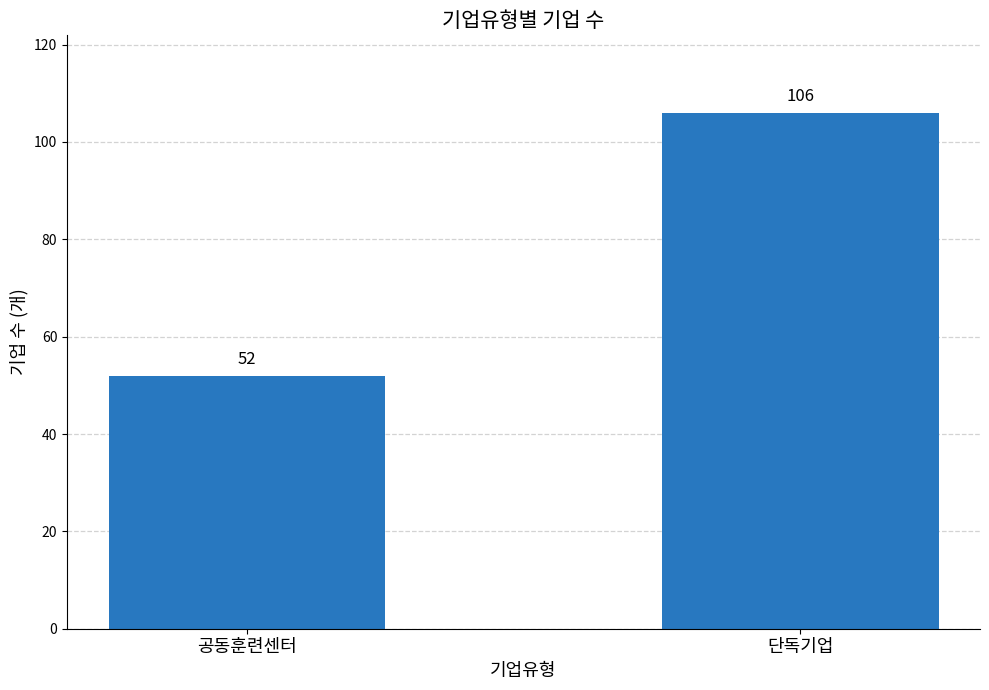

What is the value of the 2nd bar from the left?

106